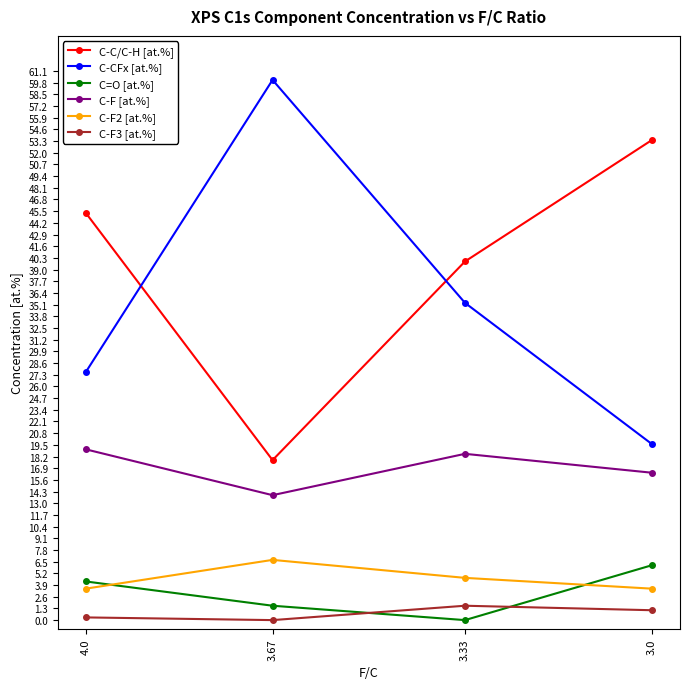

At 4.0, list the series in order from largest to smallest.

C-C/C-H [at.%], C-CFx [at.%], C-F [at.%], C=O [at.%], C-F2 [at.%], C-F3 [at.%]